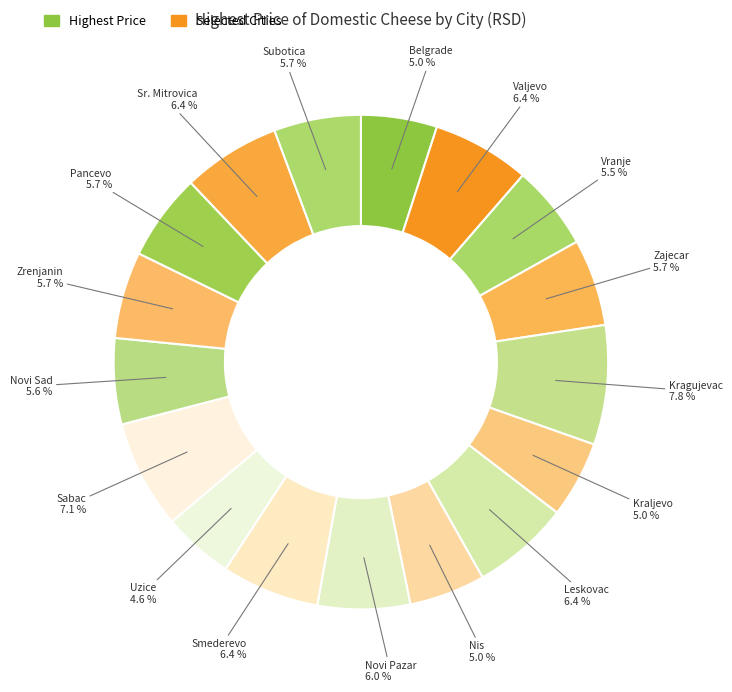

How many segments does this pie chart have?

17